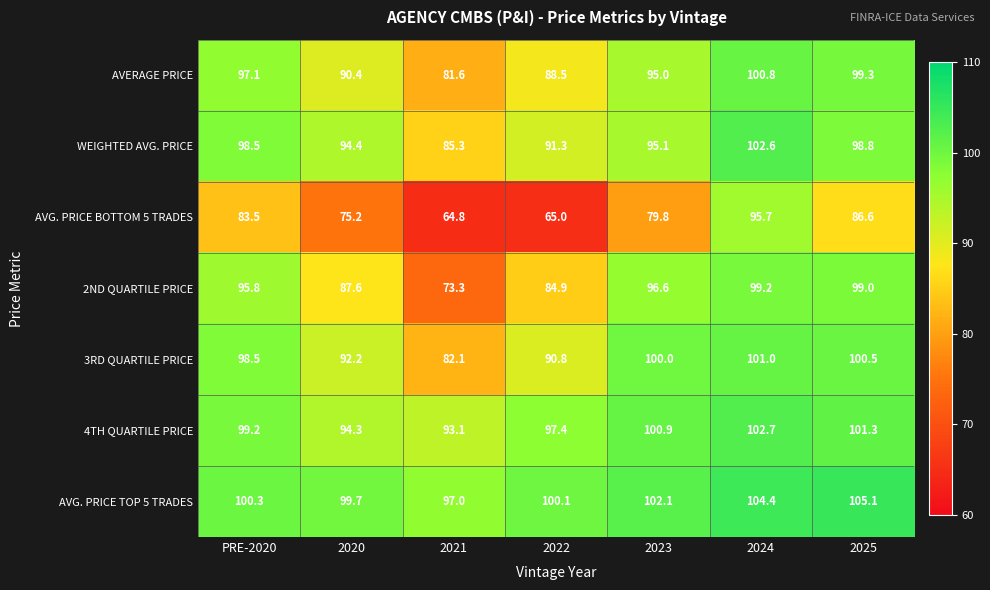

Is it true that 3RD QUARTILE PRICE equals 100.5 at 2025?

True